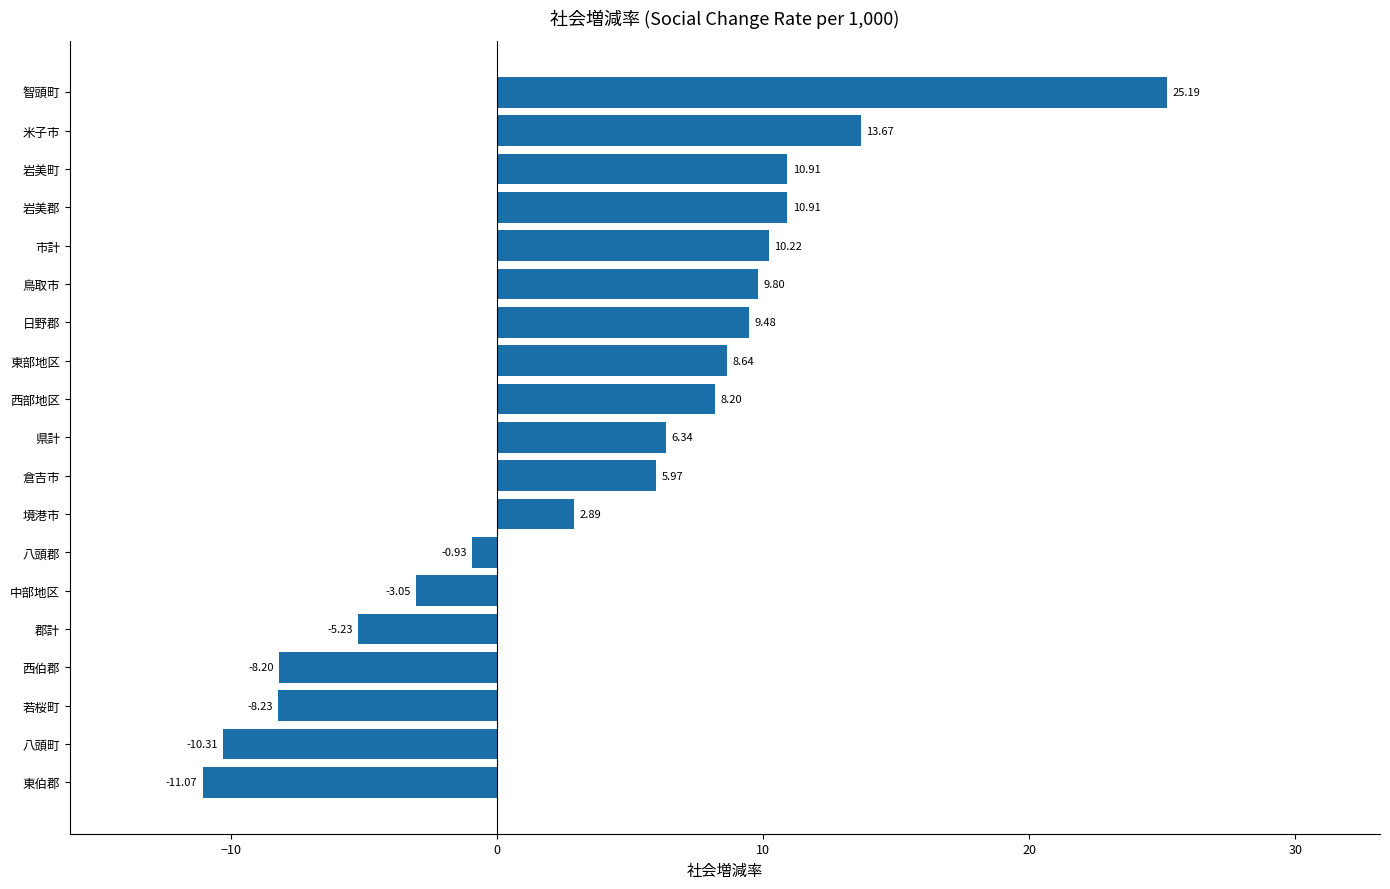

How many data points are less than 6?

9